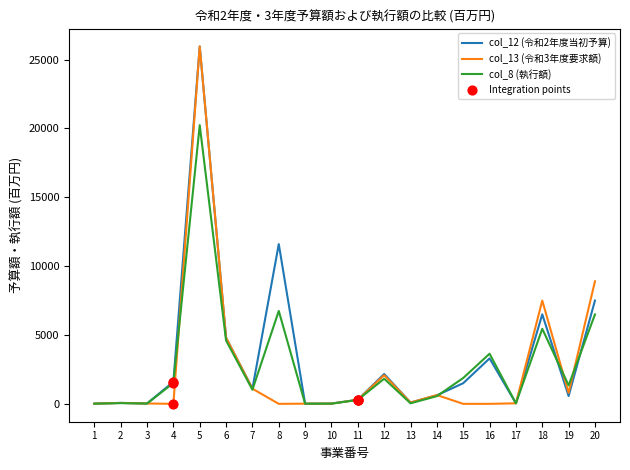

Which series has the largest total across all categories?

col_12 (令和2年度当初予算)